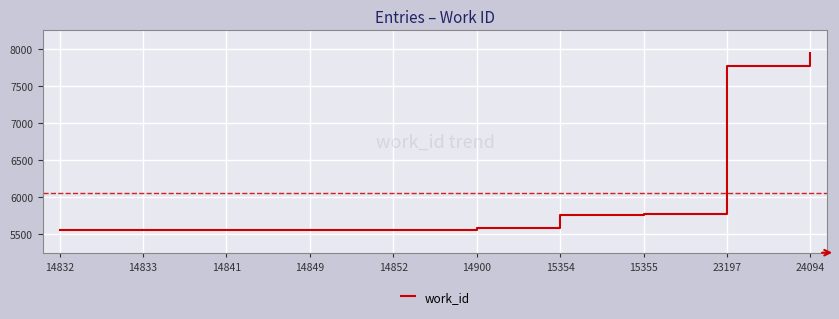

Approximately how many times larger is the value at 23197 compared to 15354?

1.3